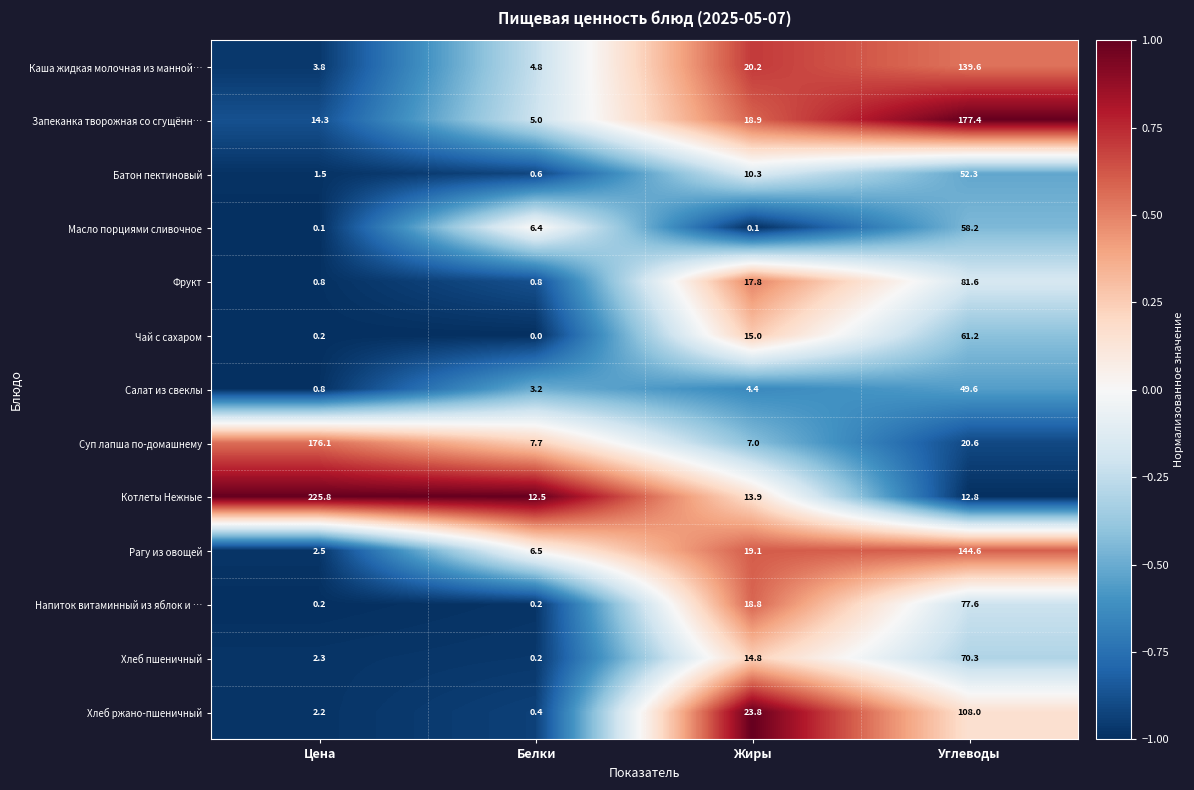

Rank the categories by Хлеб ржано-пшеничный value from lowest to highest.

Белки, Цена, Жиры, Углеводы